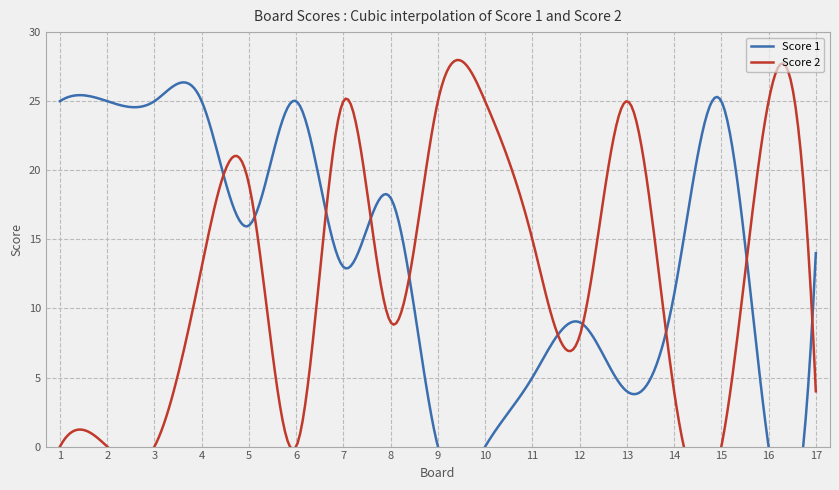

How many times do Score 1 and Score 2 cross each other?

10